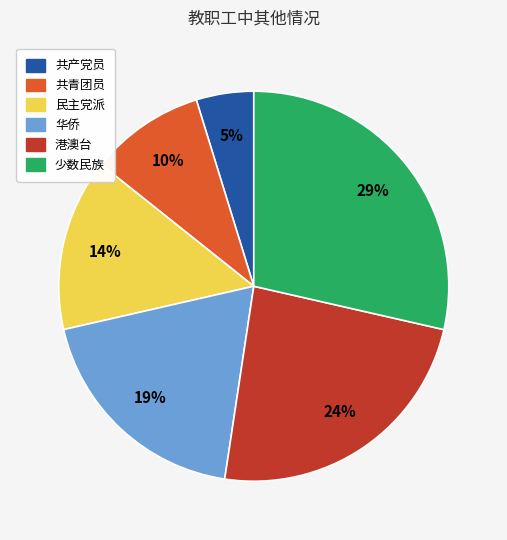

To the nearest percent, what percentage of the pie is 港澳台?

24%